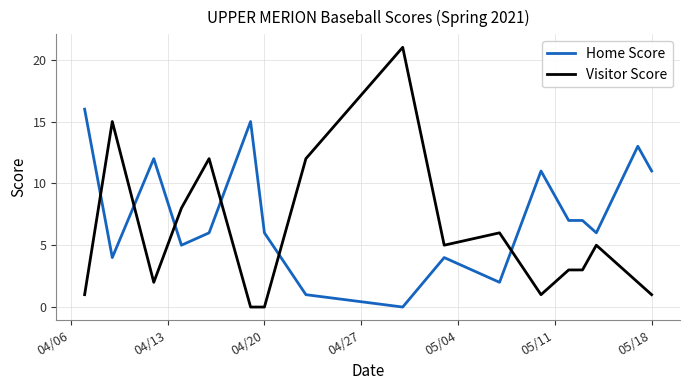

Which series has the largest total across all categories?

Home Score